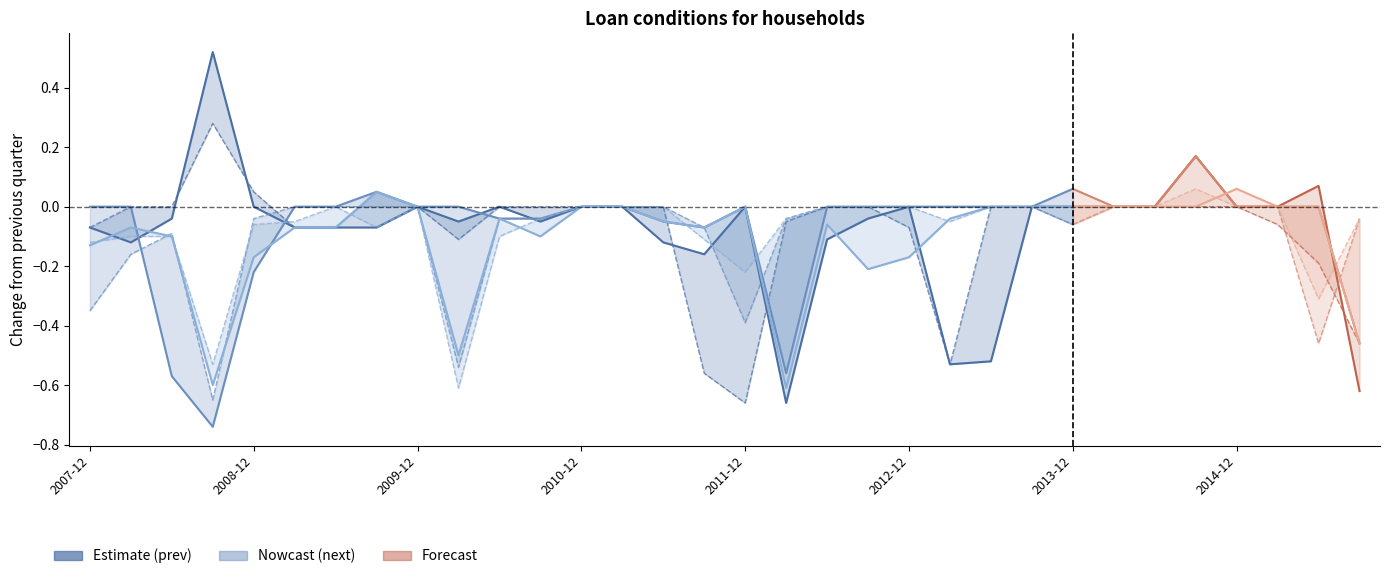

Does the chart have visible grid lines?

No